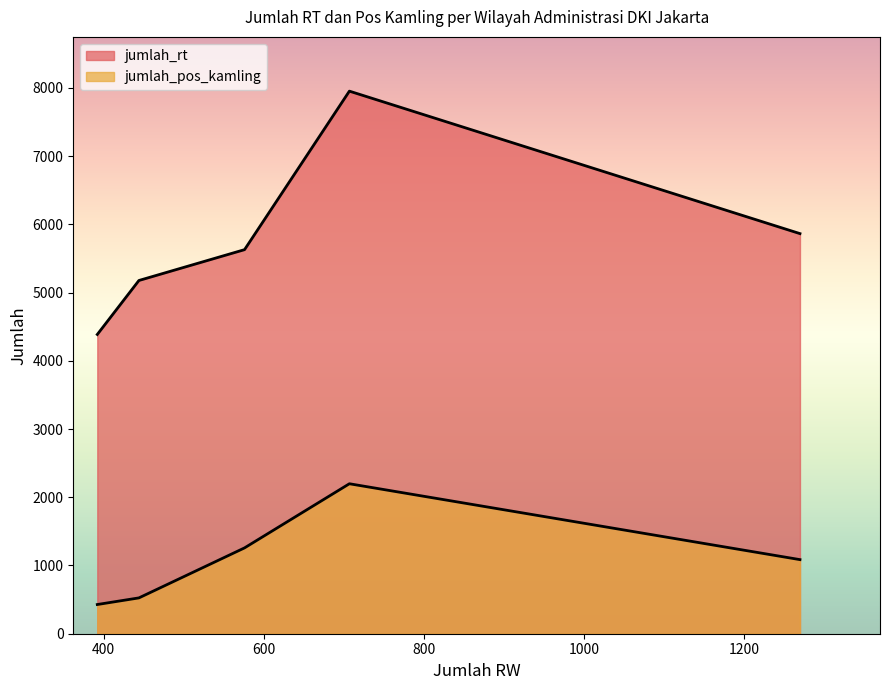

Reading left to right, extract all data points from this chart.

jumlah_rt: Jakarta Pusat=4386	Jakarta Utara=5177	Jakarta Barat=5864	Jakarta Selatan=5629	Jakarta Timur=7952
jumlah_pos_kamling: Jakarta Pusat=428	Jakarta Utara=525	Jakarta Barat=1086	Jakarta Selatan=1258	Jakarta Timur=2198